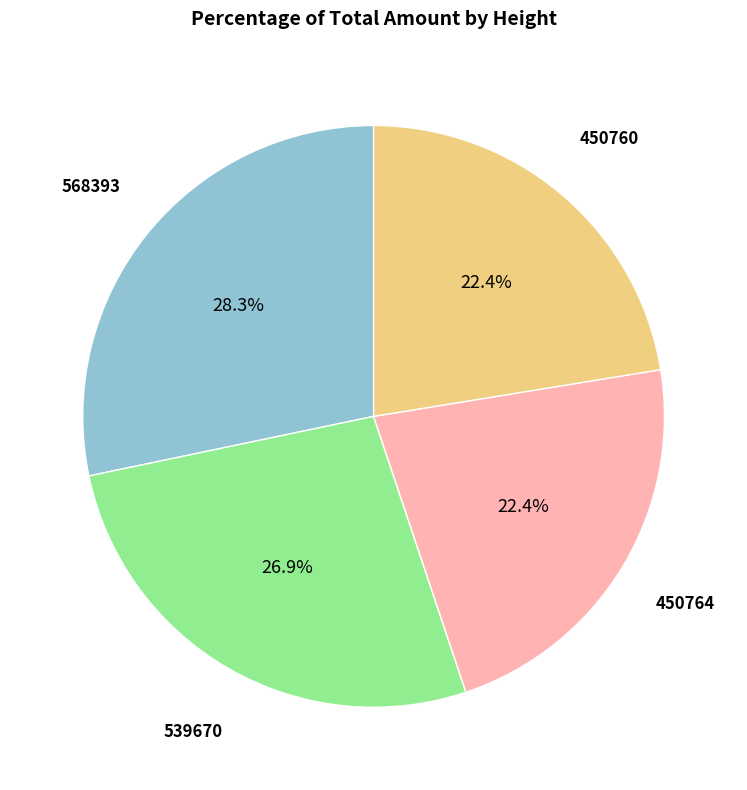

Which category has the biggest portion of the pie?

568393